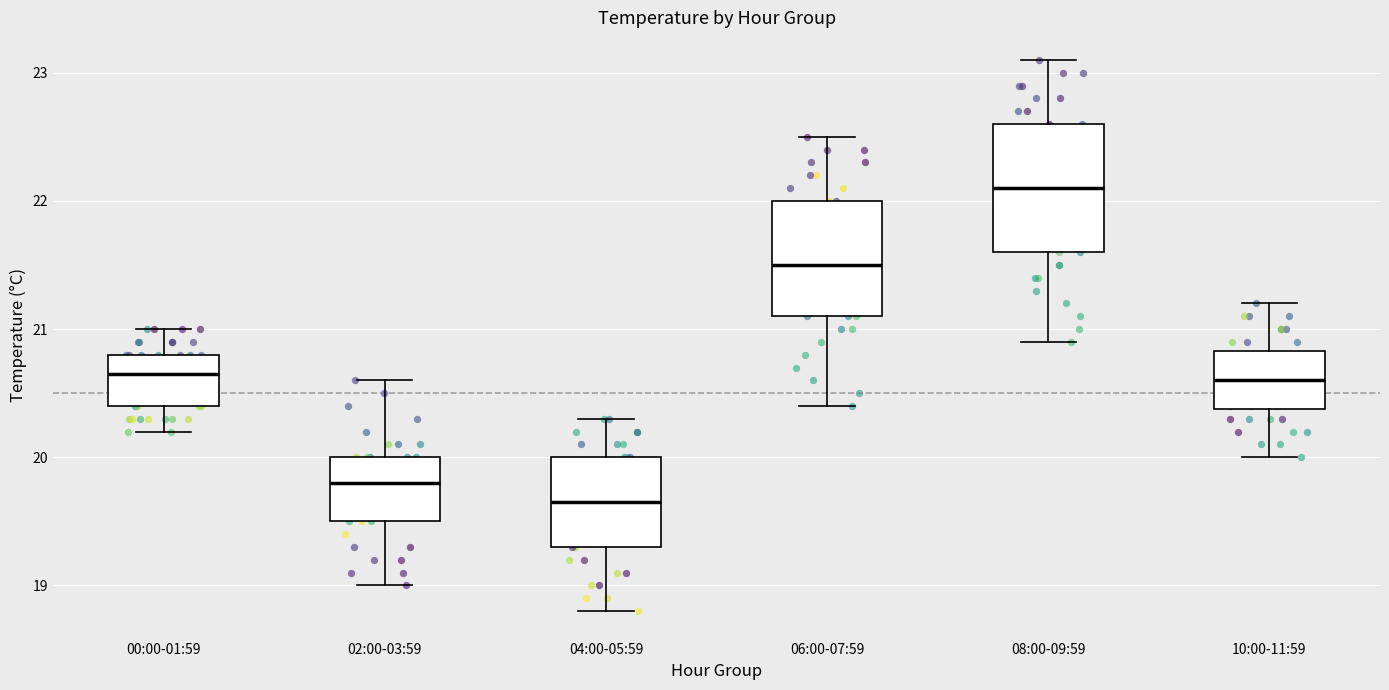

Reading left to right, read every box against the y-axis: the position of its median line, the range the box covers, and the ends of its whiskers. The values are not printed on the chart, so give them approximately, as read against the axis.

00:00-01:59: median 20.7, box 20.4 to 20.8, whiskers 20.2 to 21.0
02:00-03:59: median 19.8, box 19.5 to 20.0, whiskers 19.0 to 20.6
04:00-05:59: median 19.7, box 19.3 to 20.0, whiskers 18.8 to 20.3
06:00-07:59: median 21.5, box 21.1 to 22.0, whiskers 20.4 to 22.5
08:00-09:59: median 22.1, box 21.6 to 22.6, whiskers 20.9 to 23.1
10:00-11:59: median 20.6, box 20.4 to 20.8, whiskers 20.0 to 21.2